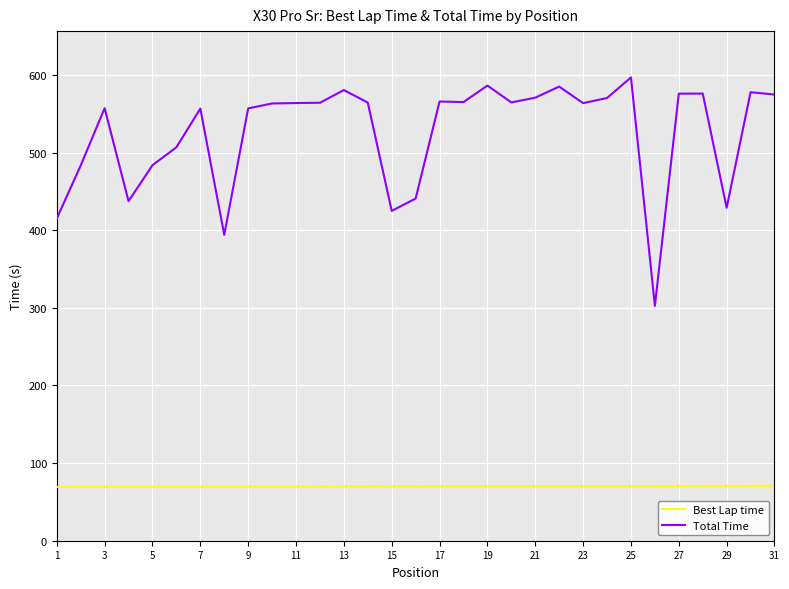

List the series in order of their overall mean, lowest first.

Best Lap time, Total Time